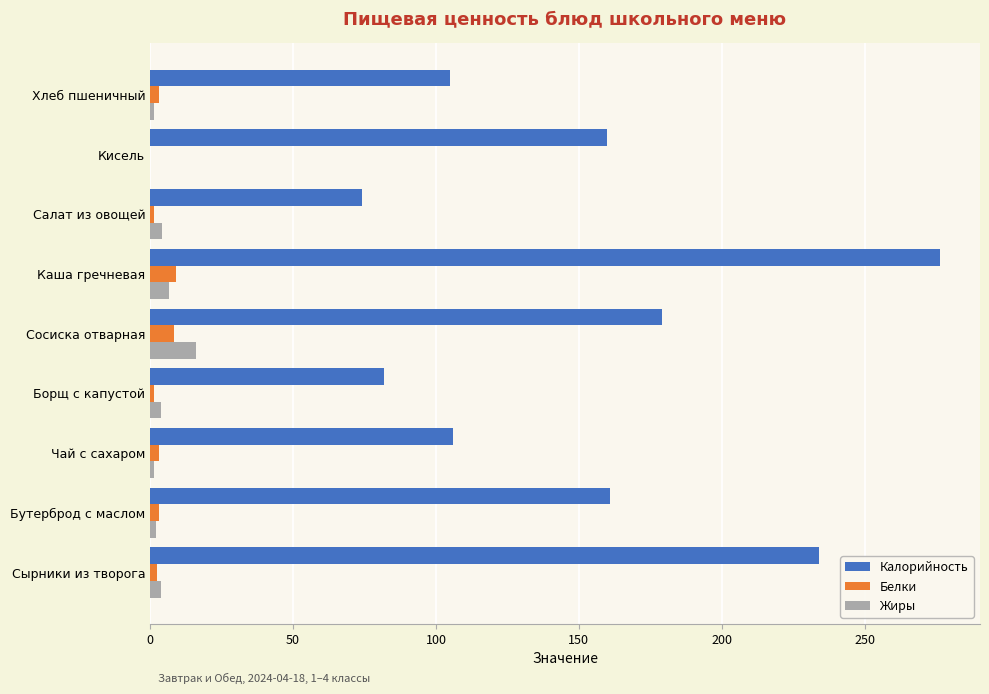

How many values in Белки are above zero?

8